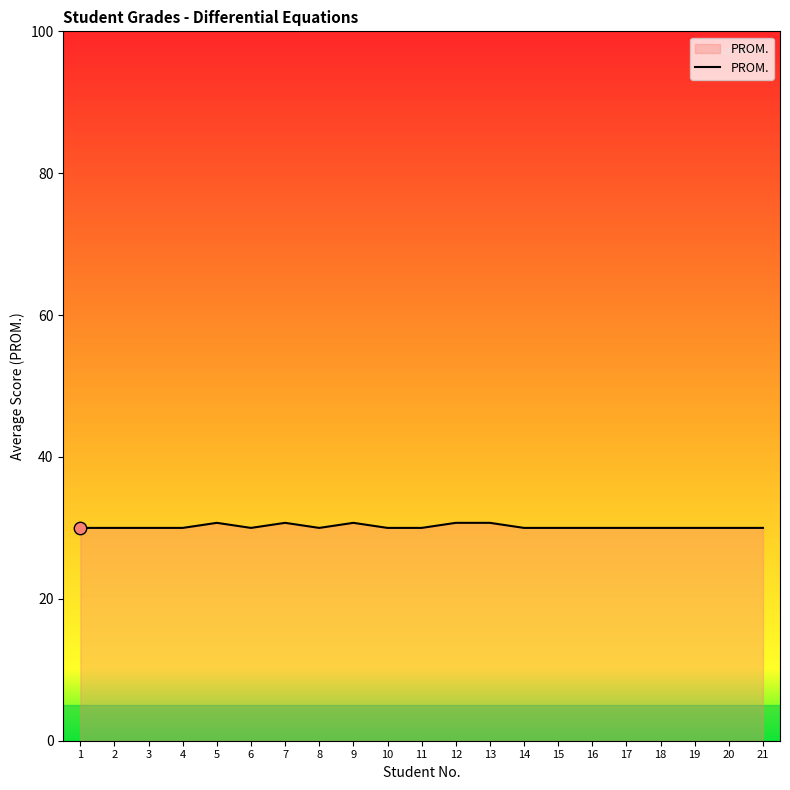

Approximately how many times larger is the value at 8 compared to 21?

1.0